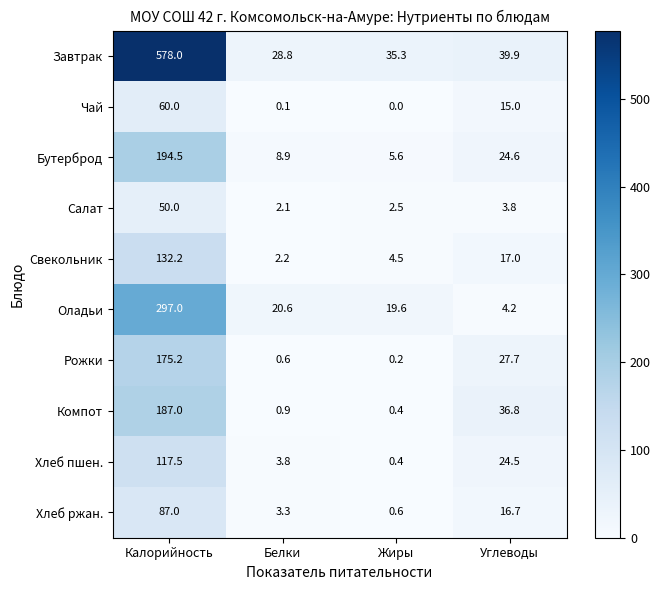

Which series has the widest spread of values?

Завтрак